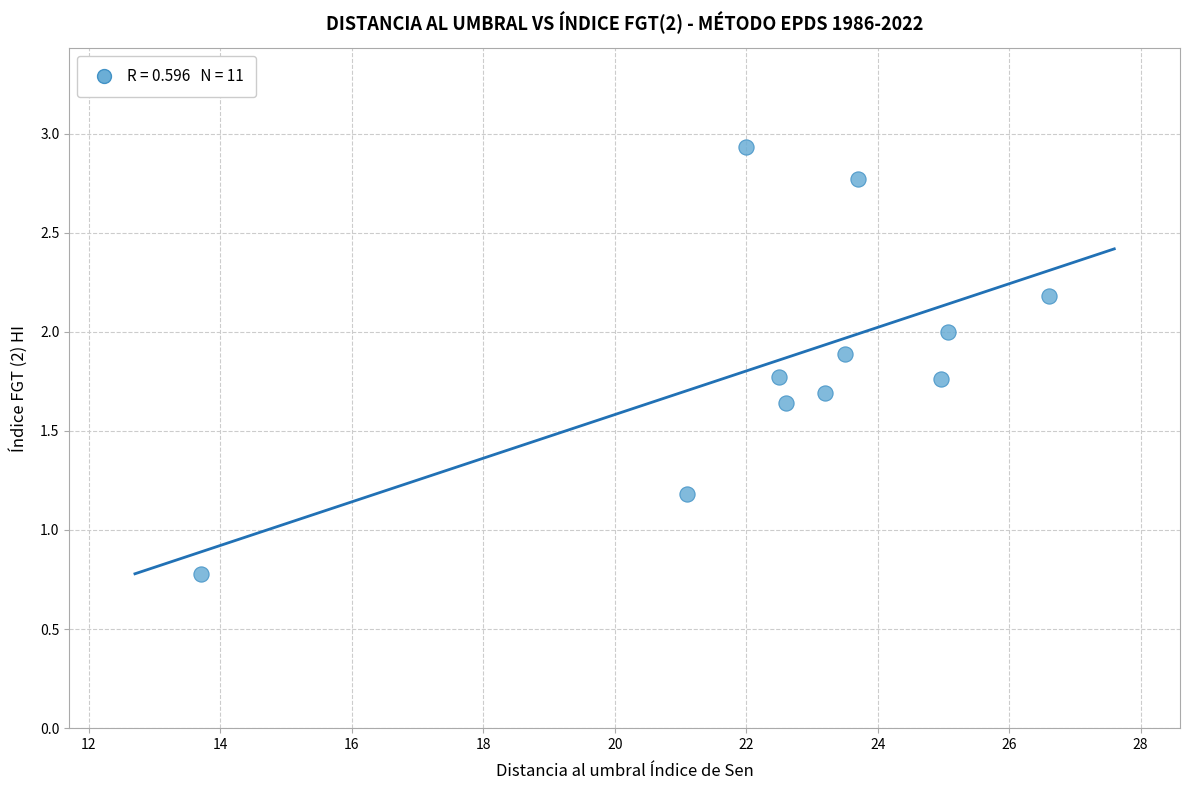

What is the average X value?

22.6